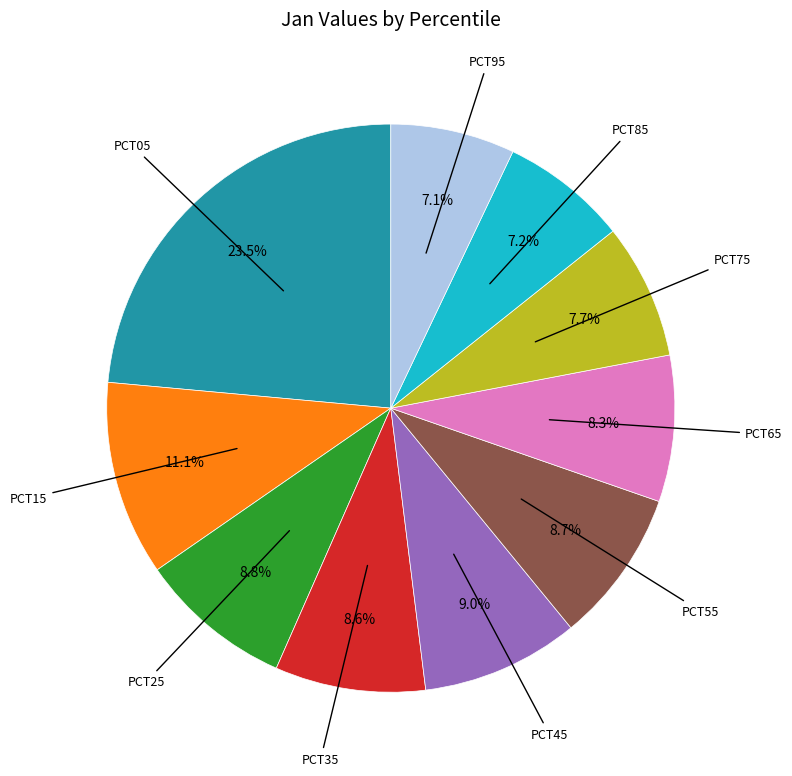

Is there any slice that represents more than half of the pie?

No